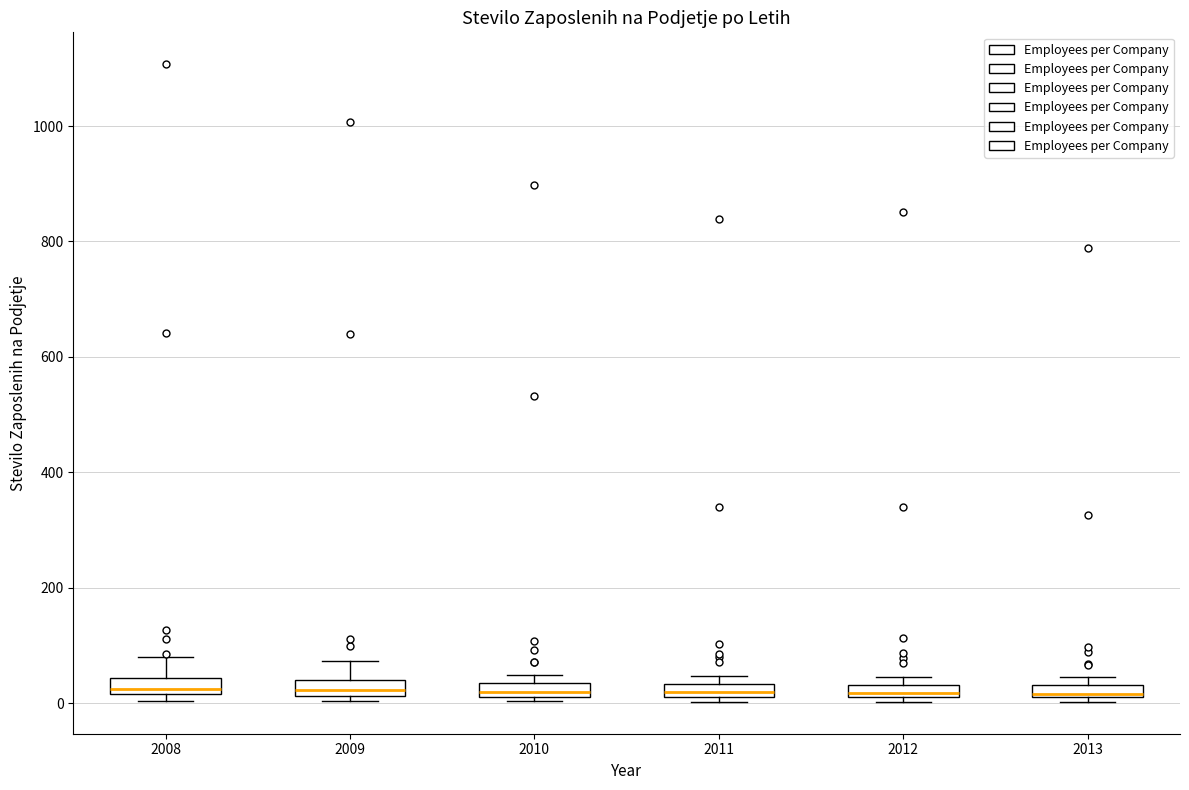

Where is the upper edge of the box at x = 2013 on the y-axis? The values are not printed on the chart, so give them approximately, as read against the axis.

40